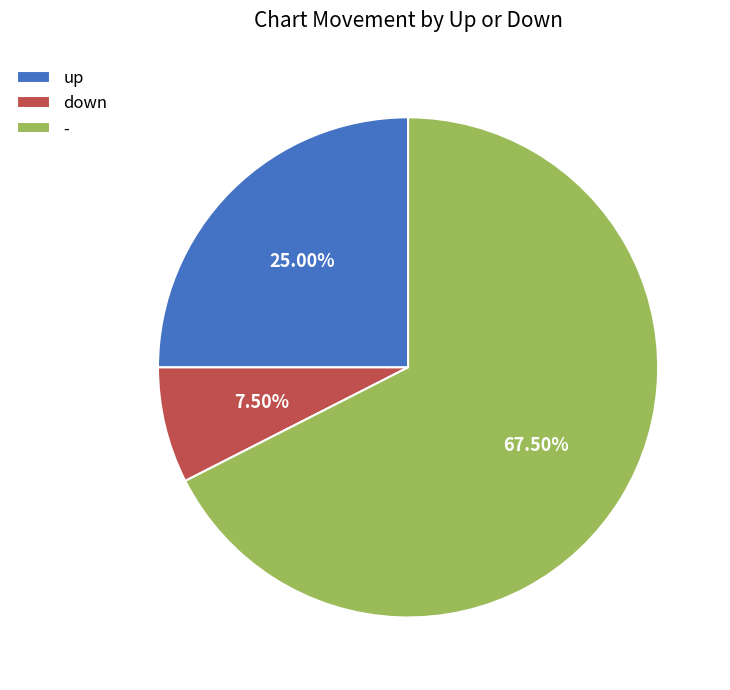

To the nearest percent, what is the average slice percentage?

33%